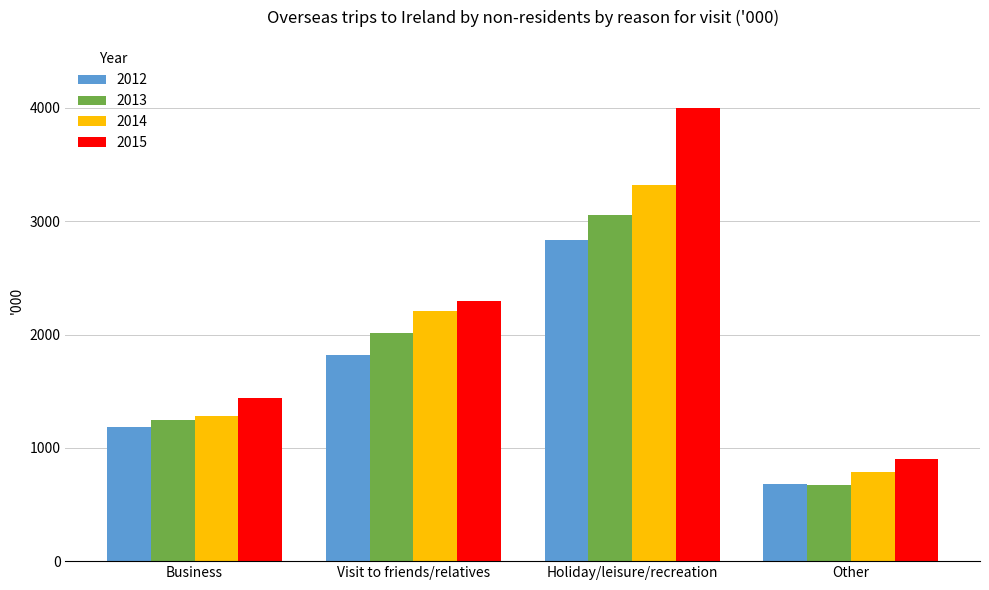

How many categories are shown in the chart?

4